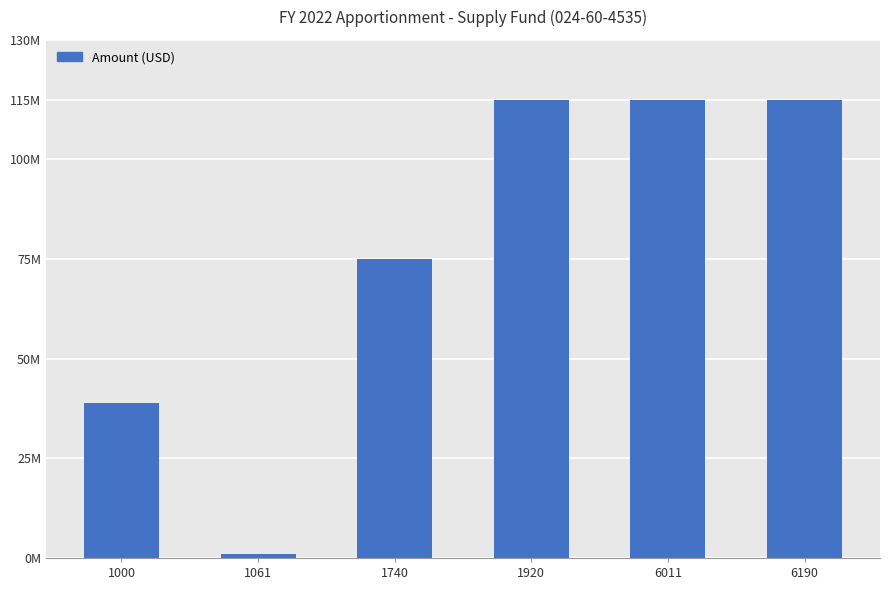

Does the chart contain any negative values?

No